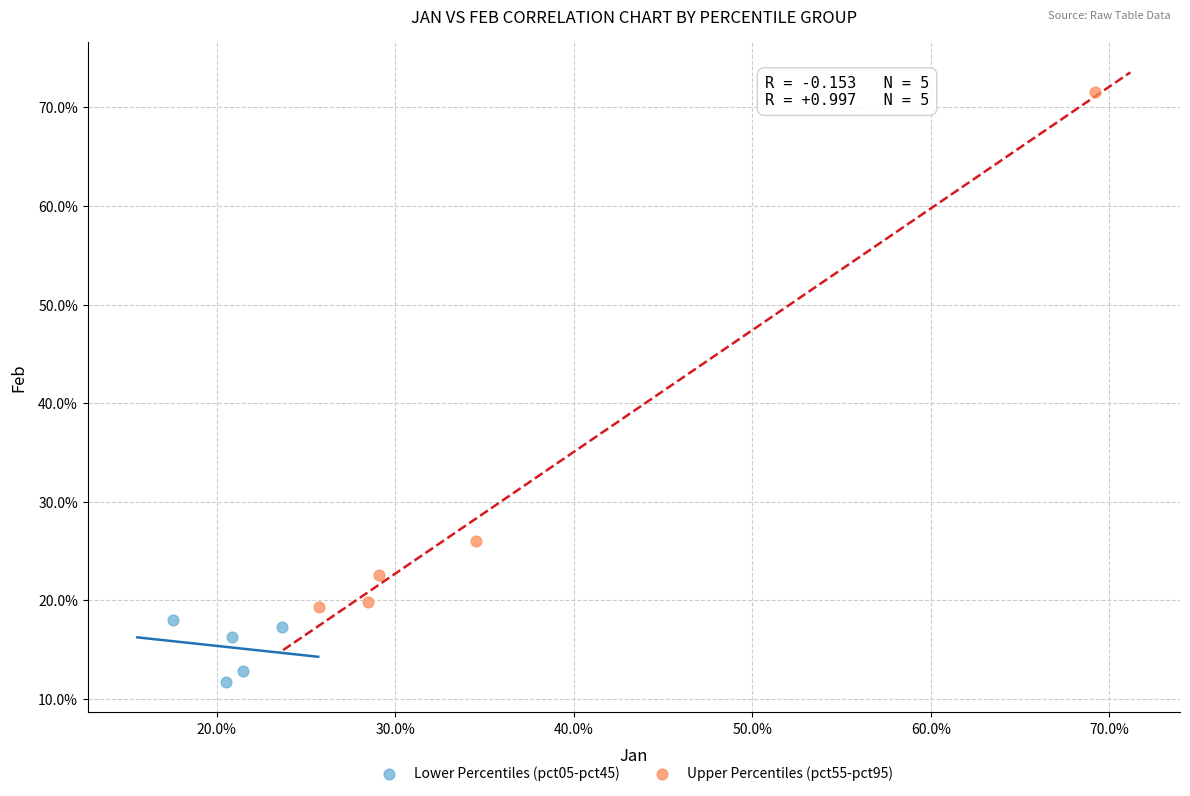

Which series contains the lowest Y value?

Lower Percentiles (pct05-pct45)